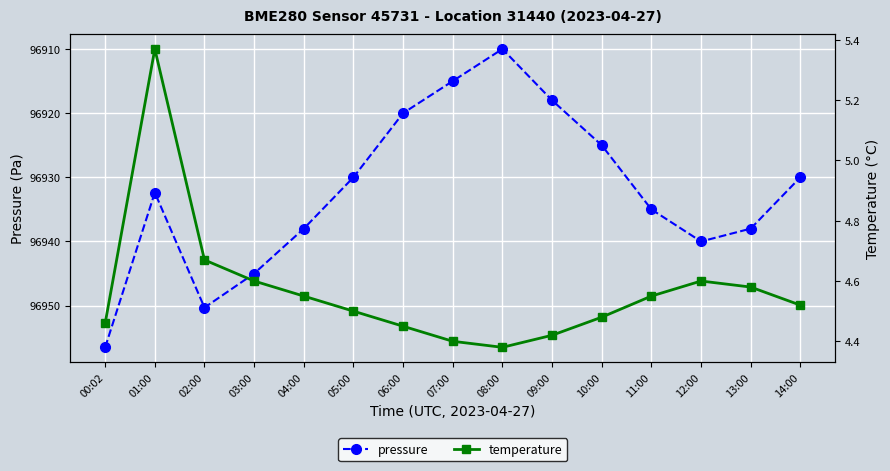

What is the minimum value shown in the chart?

4.4